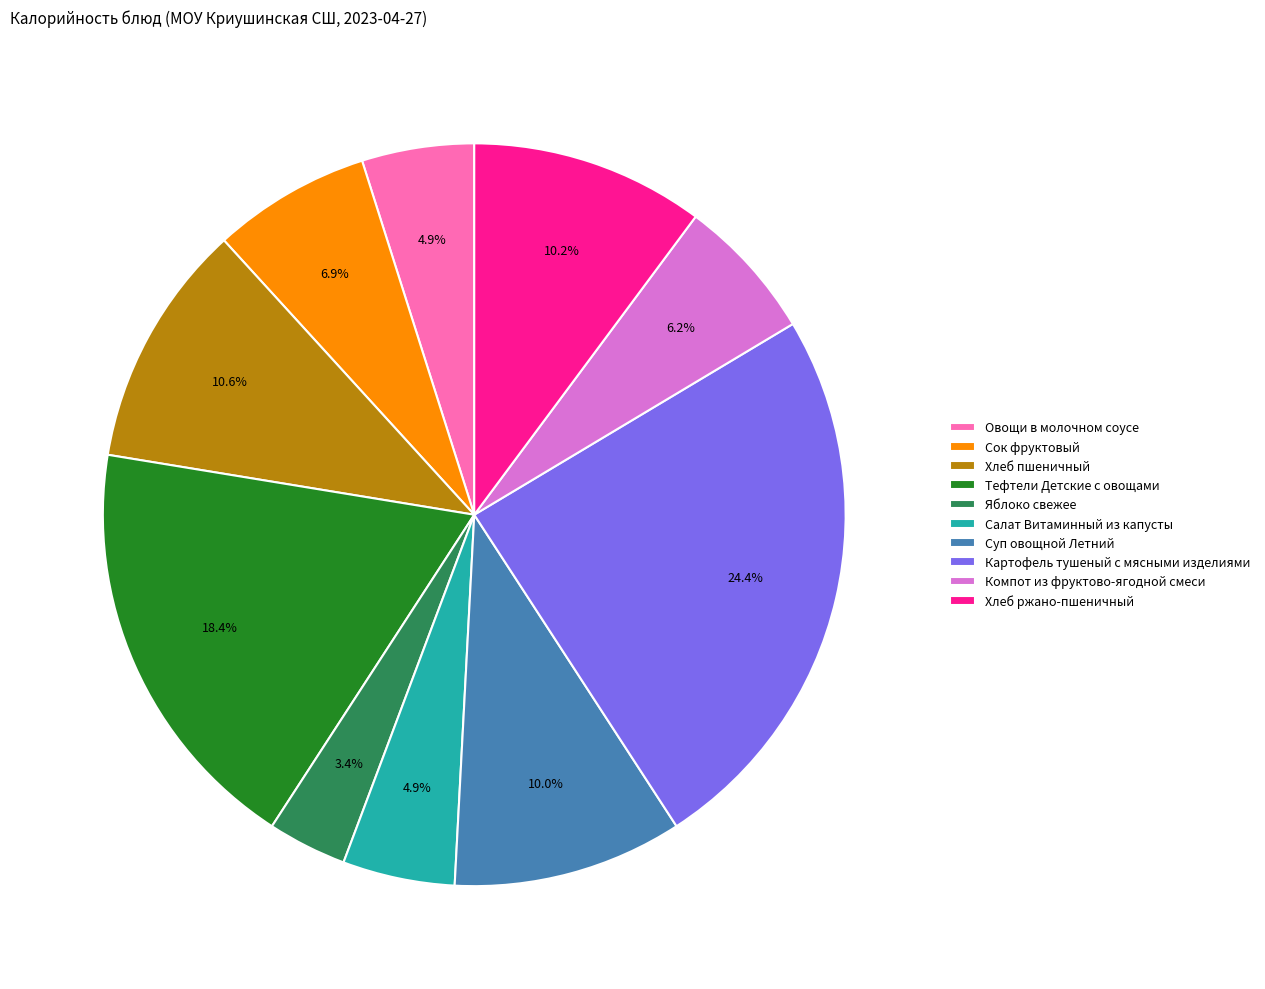

Which category has the biggest portion of the pie?

Картофель тушеный с мясными изделиями